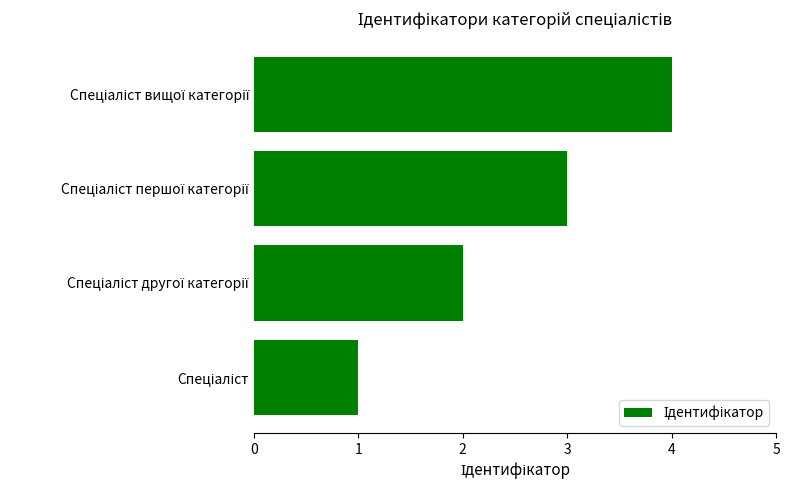

How many data points are less than 3?

2